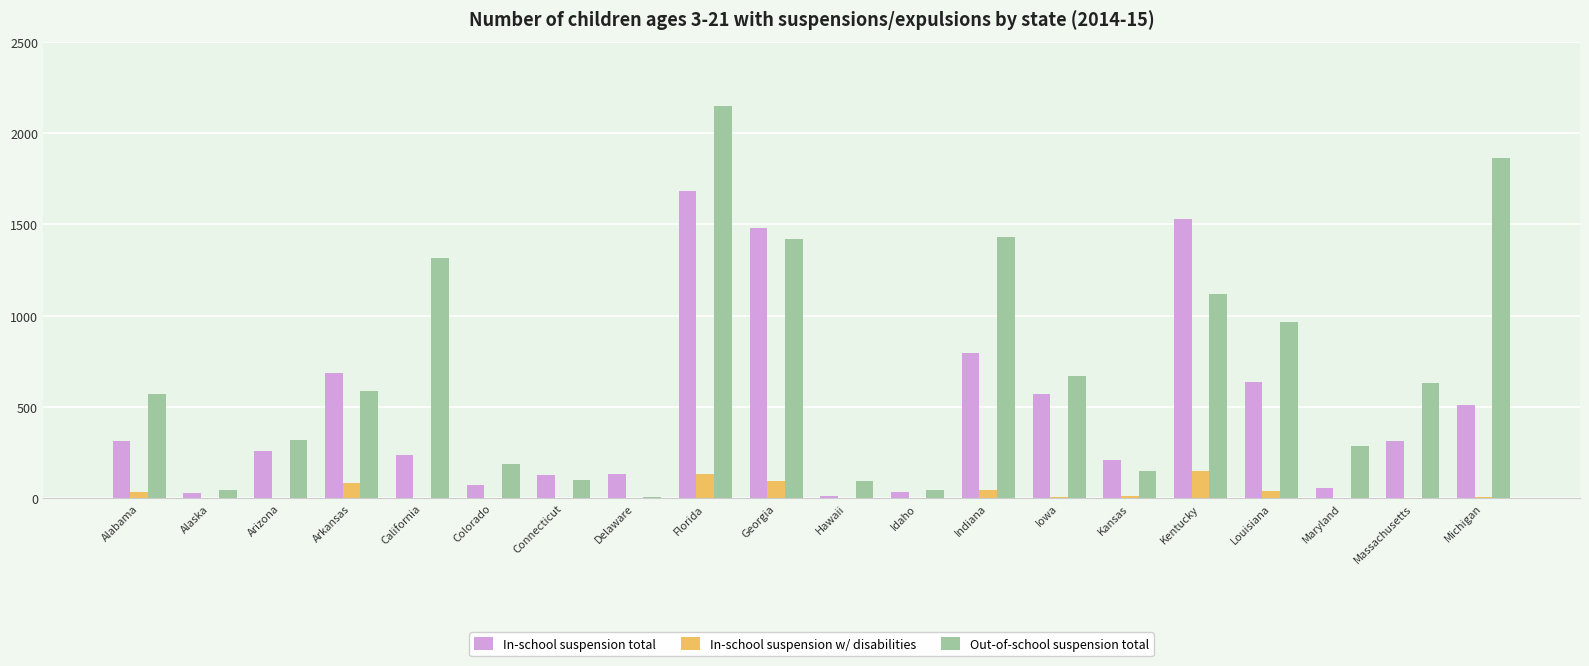

What is the total value across all series at Colorado?

258